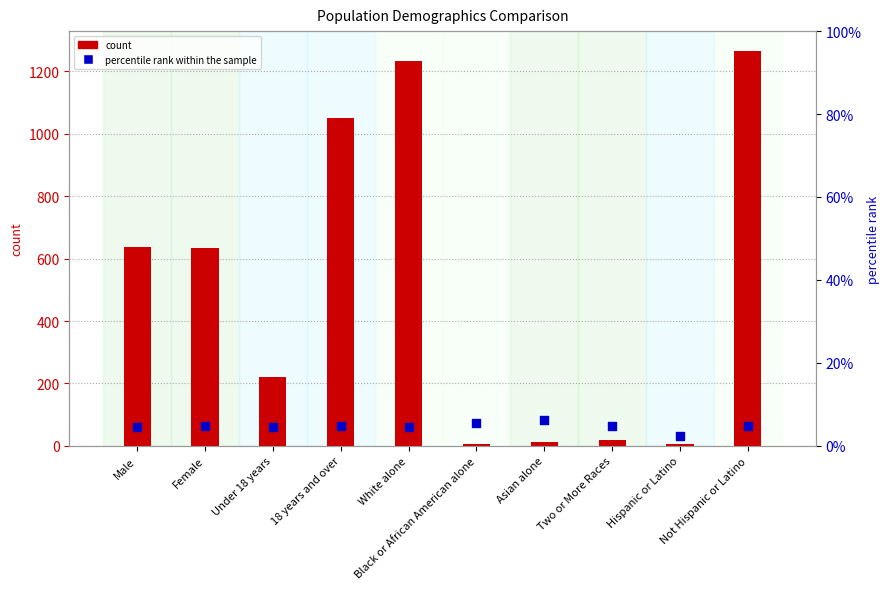

What are all the series names shown in the legend?

count, percentile rank within the sample